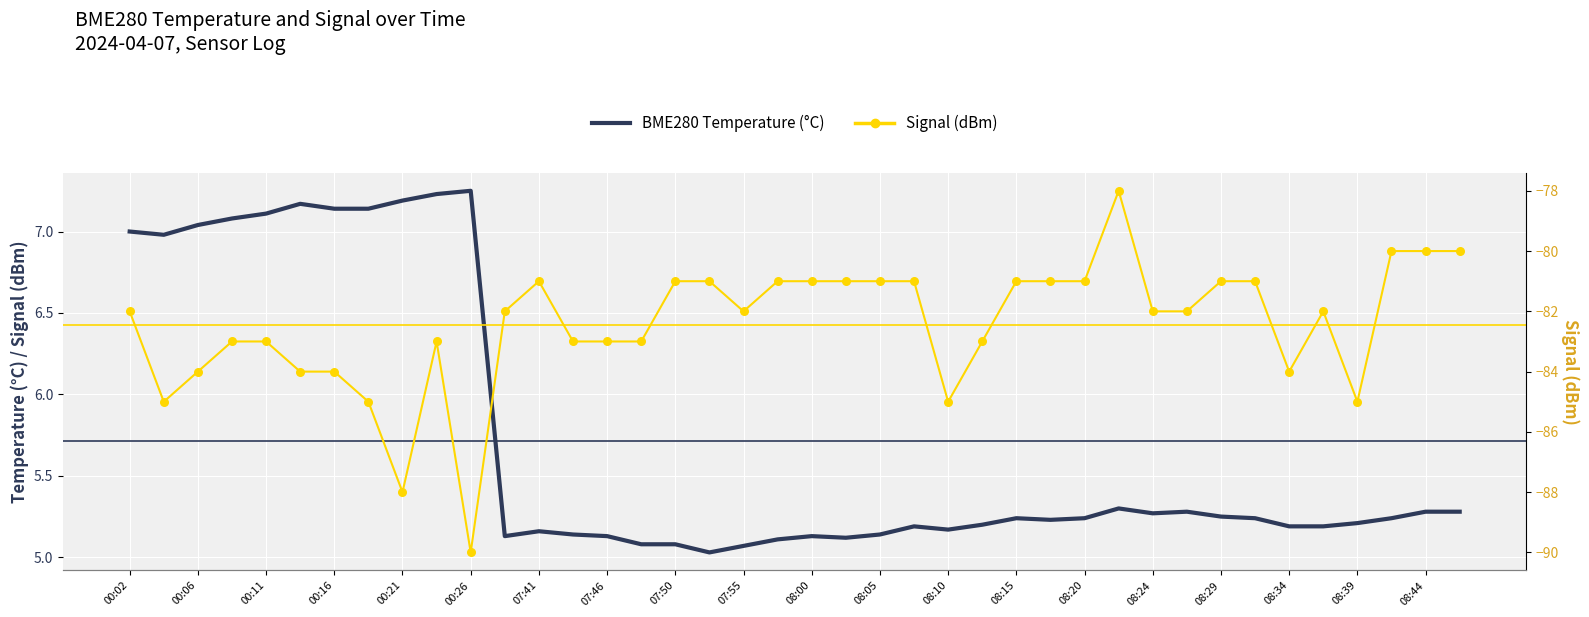

Which series has the largest total across all categories?

BME280 Temperature (°C)